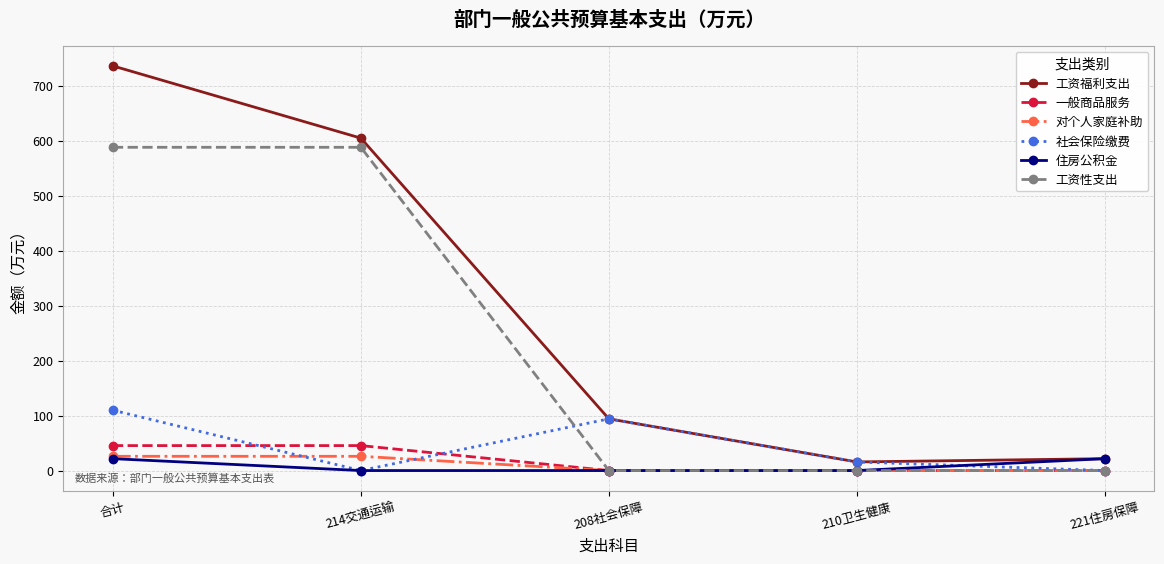

What is the label of the 4th point from the right?

214交通运输